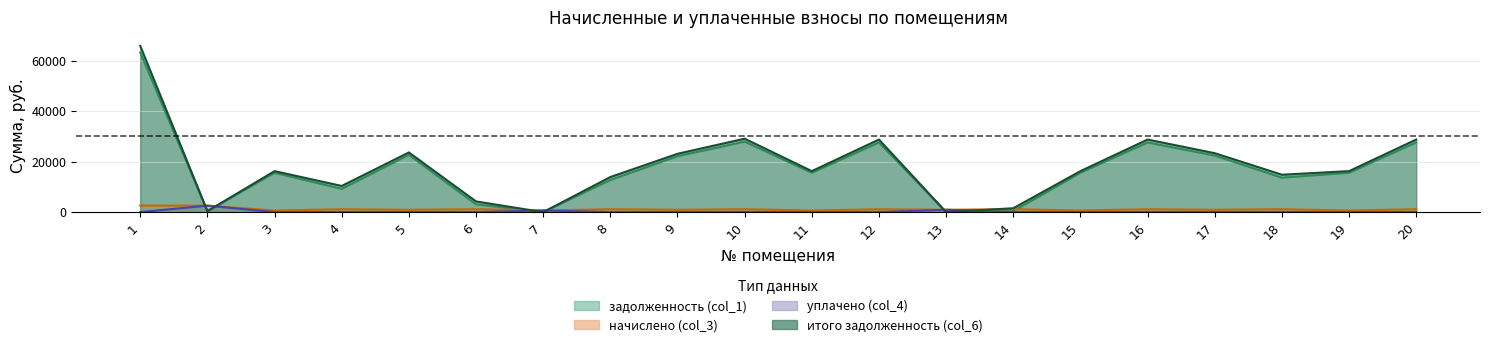

What is the approximate value of начислено (col_3) at 19?

645.5